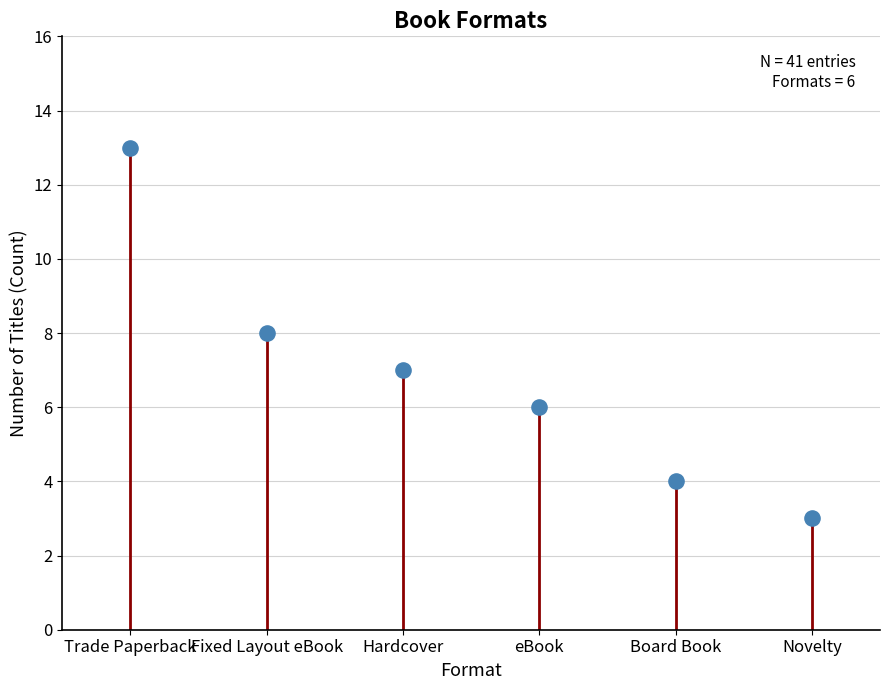

What is the range of Y values (max minus min)?

10